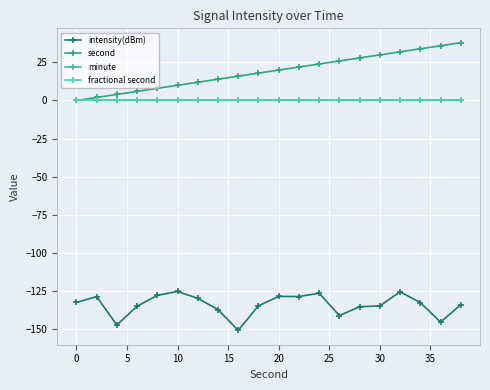

True or false: second and minute cross at least once.

False